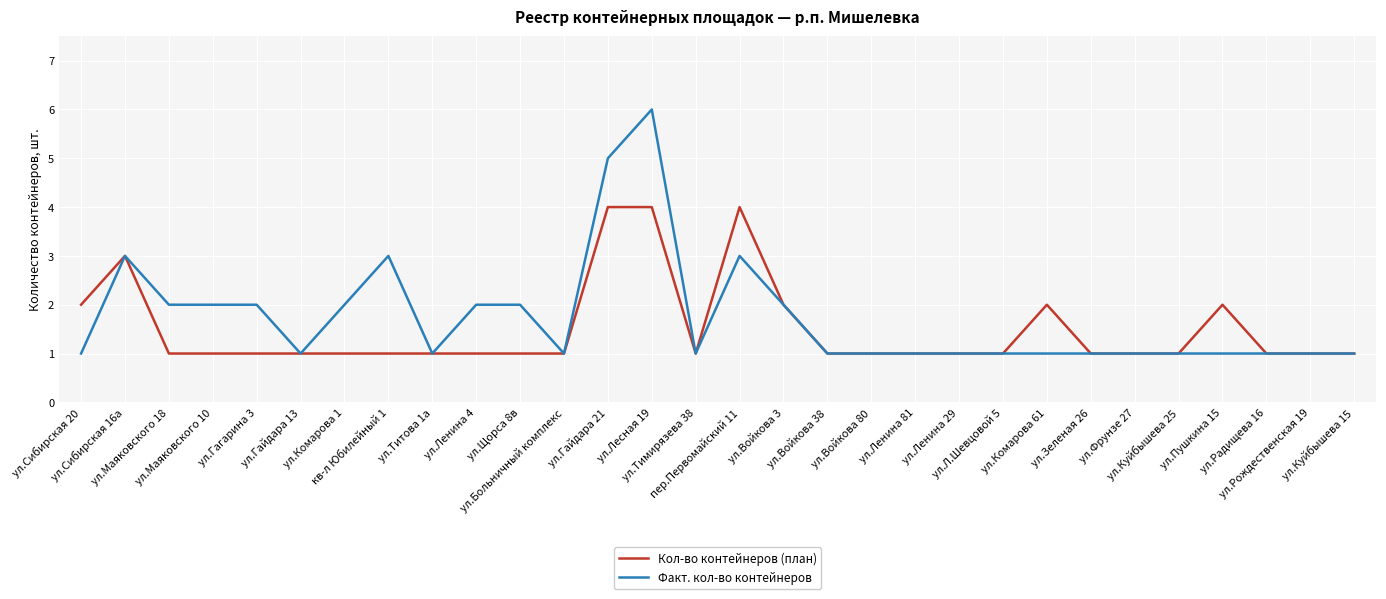

What is the highest value of the Кол-во контейнеров (план) series?

4